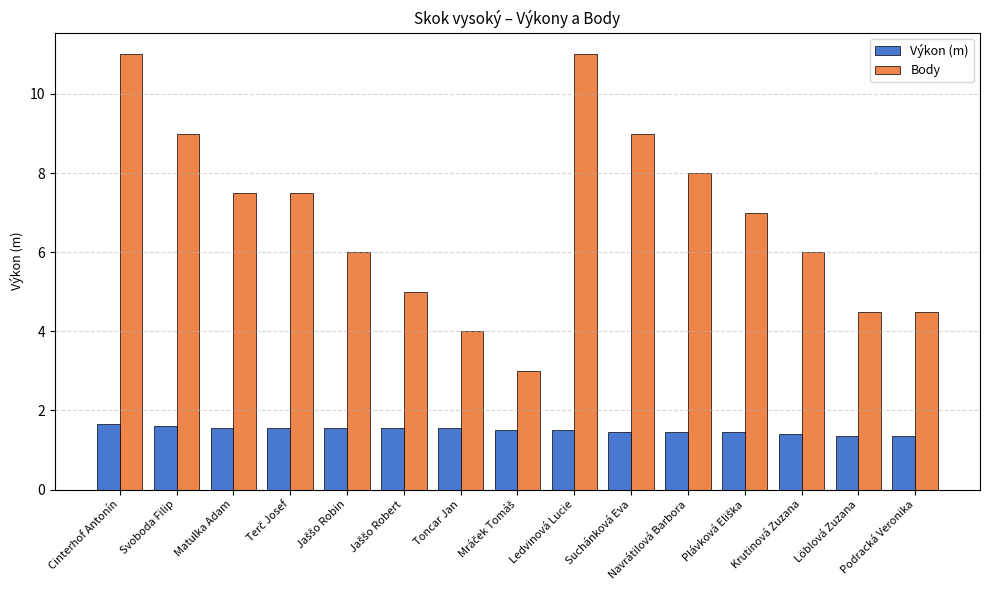

The value of Body at Suchánková Eva is 12.7. True or false?

False